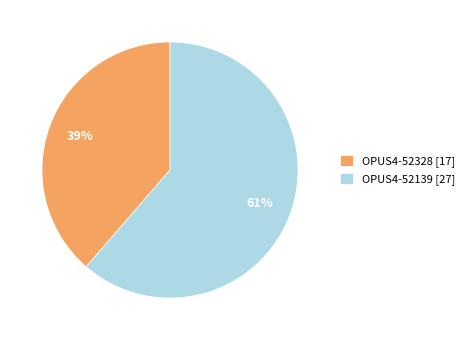

To the nearest percent, what percentage of the pie is OPUS4-52328?

39%